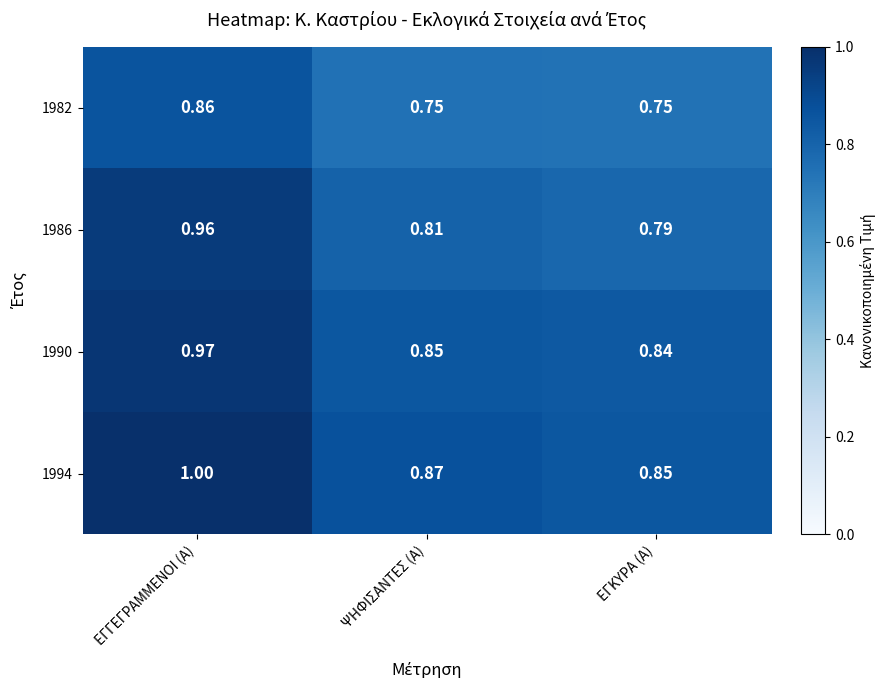

List the labels in order of 1994 value, smallest first.

ΕΓΚΥΡΑ (Α), ΨΗΦΙΣΑΝΤΕΣ (Α), ΕΓΓΕΓΡΑΜΜΕΝΟΙ (Α)